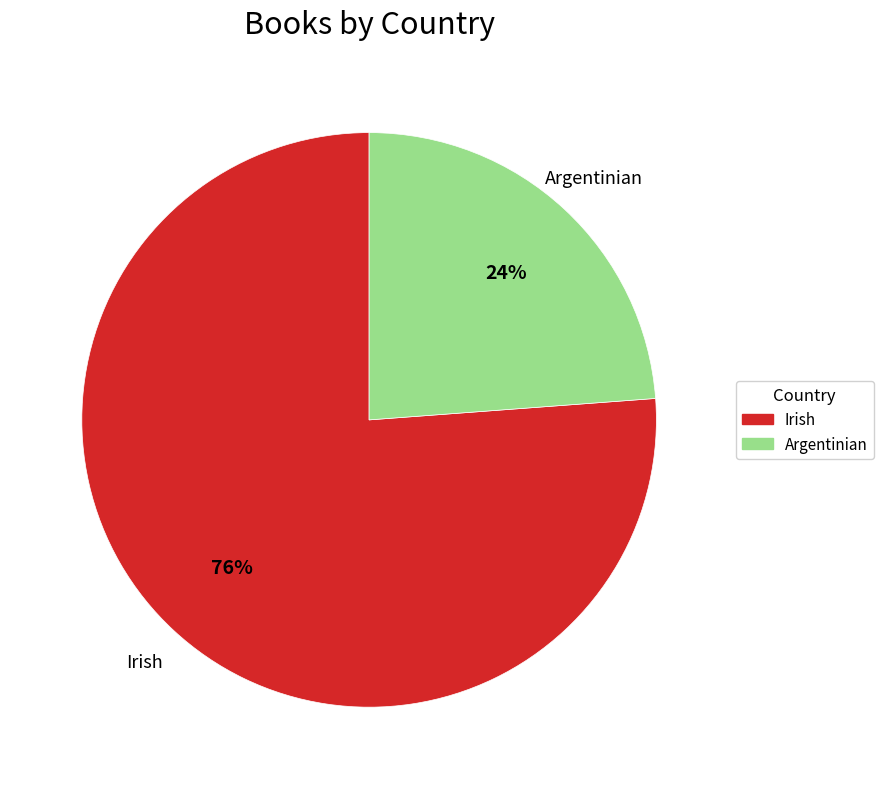

Which category has the smallest portion of the pie?

Argentinian